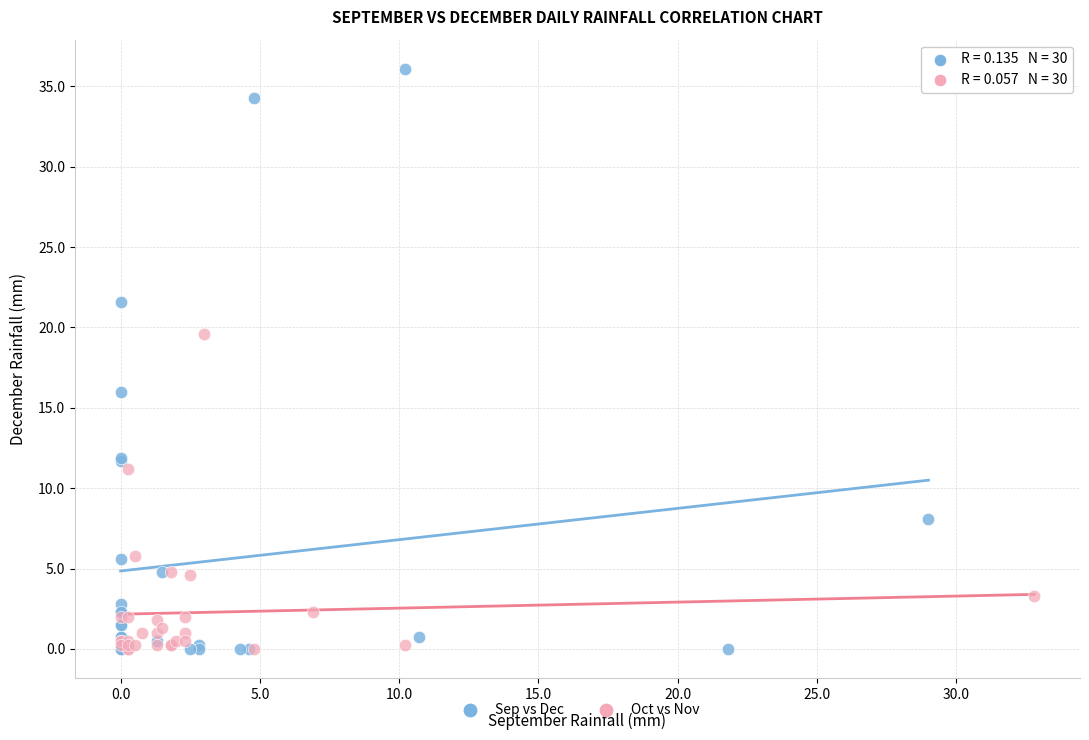

Which series reaches the maximum Y coordinate?

Sep vs Dec